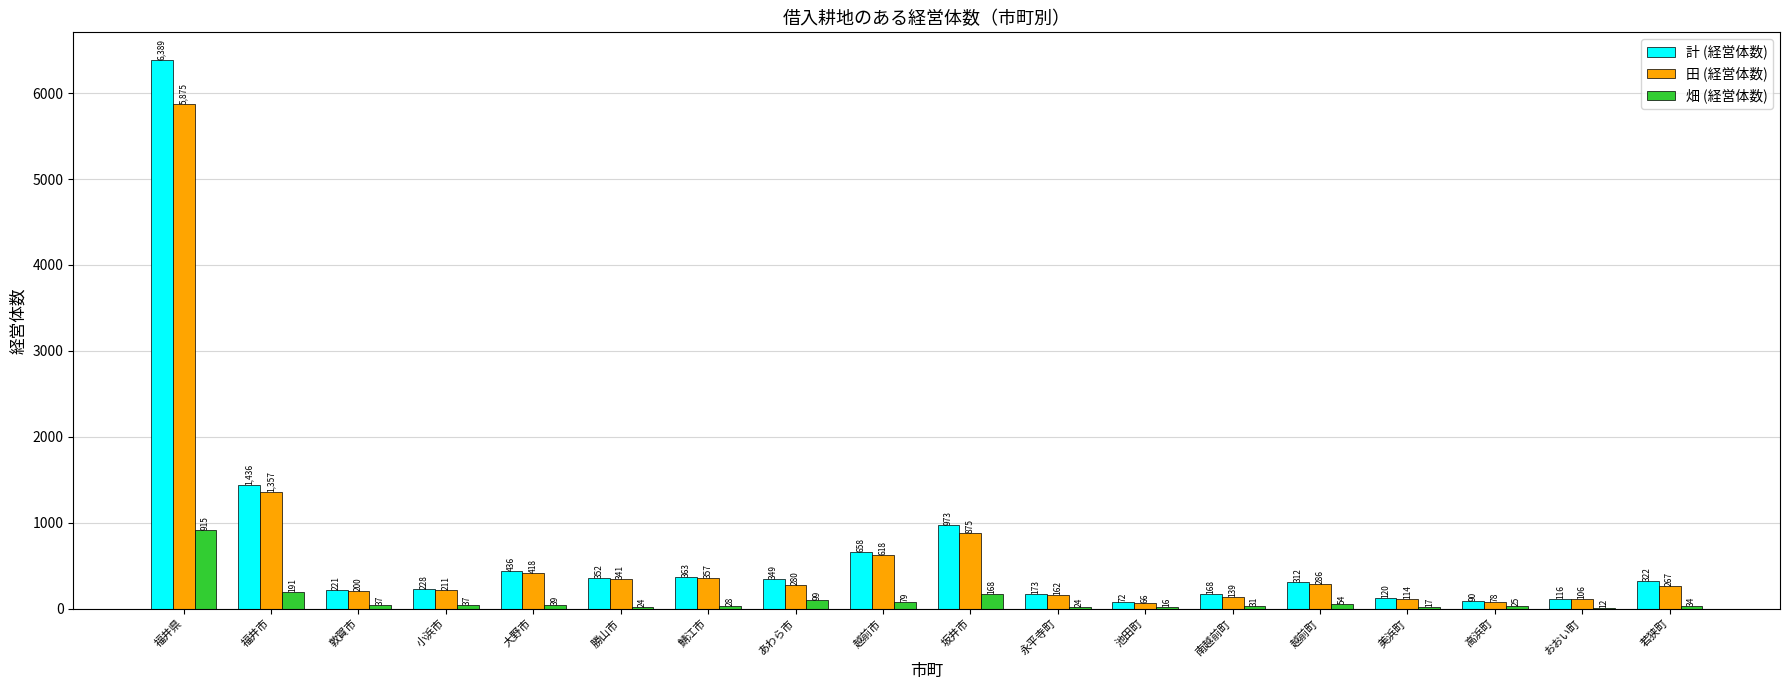

The value of 計 (経営体数) at 越前市 is 658. True or false?

True